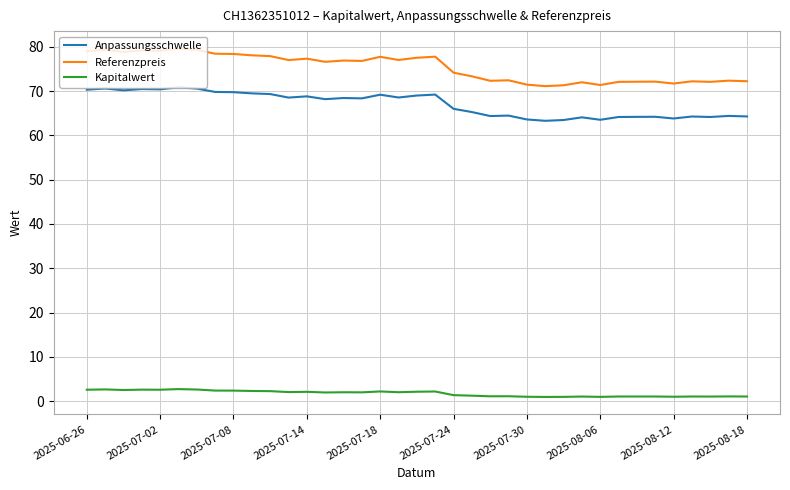

What is the difference between the maximum and minimum values in the Anpassungsschwelle series?

7.6